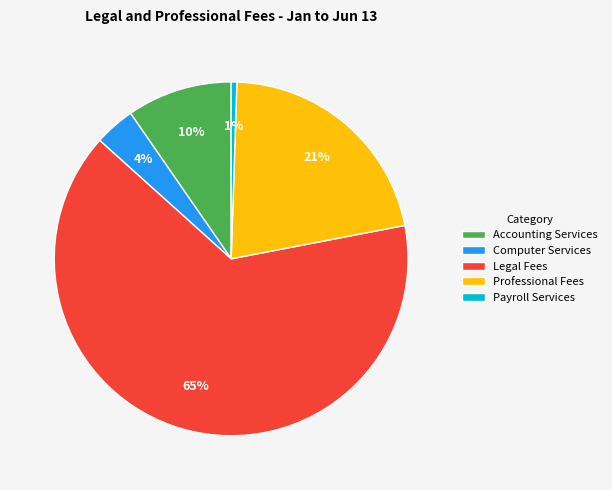

Is it true that Professional Fees is 21% of the pie?

True